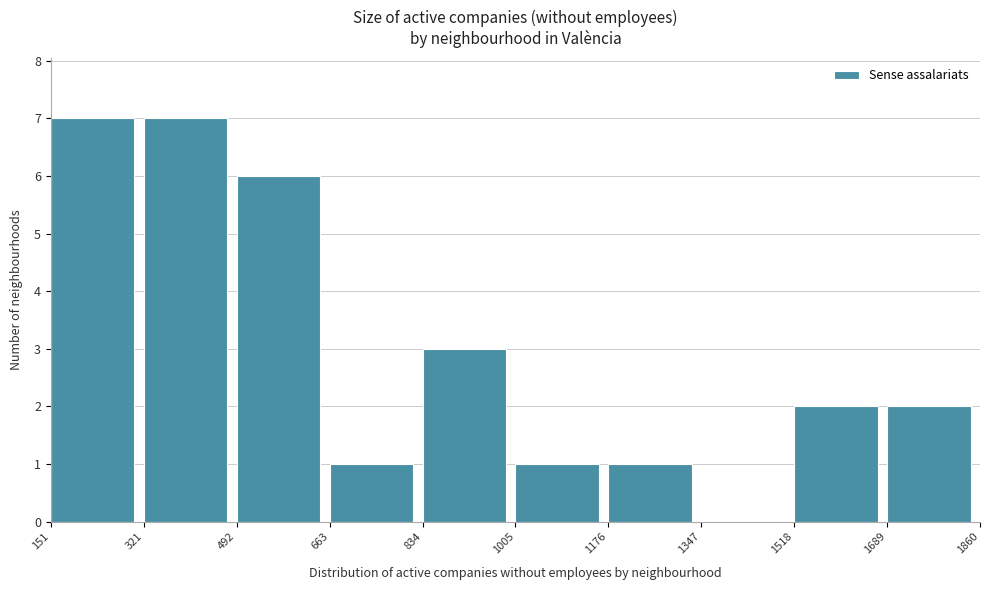

Reading left to right, transcribe this chart: for each bar, give the range it covers on the x-axis and its height. The values are not printed on the chart, so give them approximately, as read against the axis.

151 to 321: 7
321 to 492: 7
492 to 663: 6
663 to 834: 1
834 to 1005: 3
1005 to 1176: 1
1176 to 1347: 1
1347 to 1518: 0
1518 to 1689: 2
1689 to 1860: 2